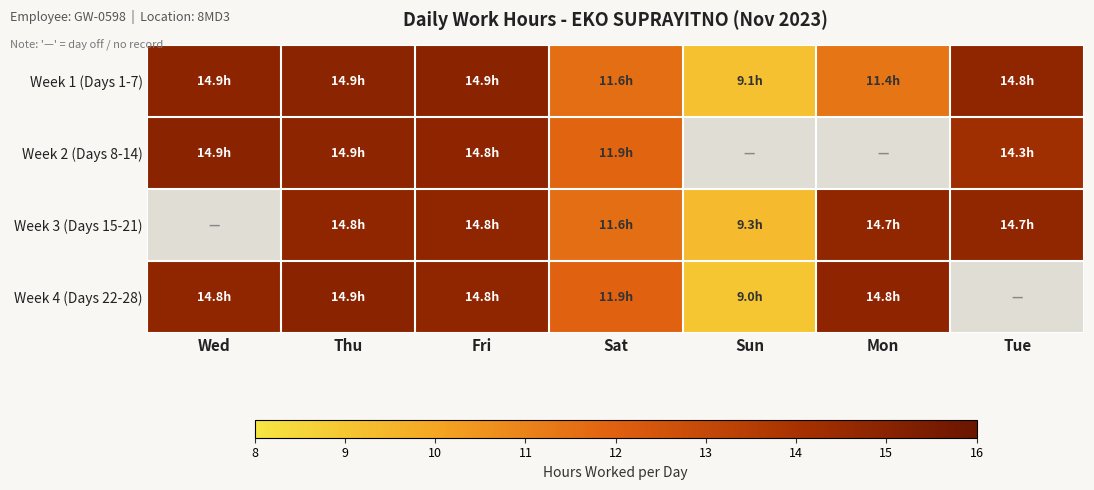

Between Mon and Fri, which is larger?

Fri